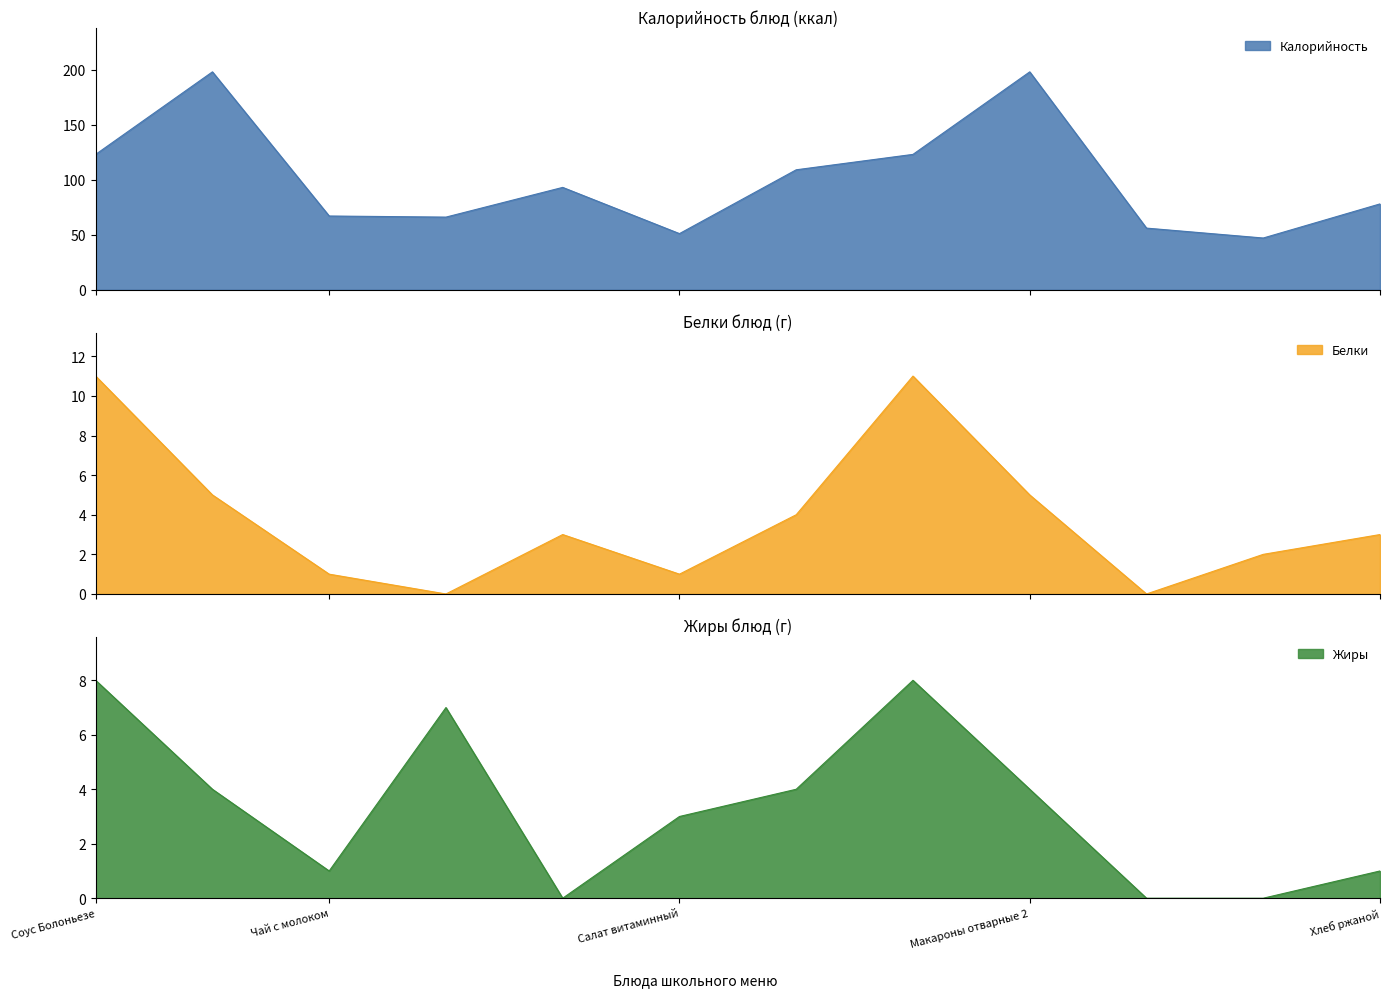

Which series changed the most between Масло сливочное and Суп картофельный?

Калорийность